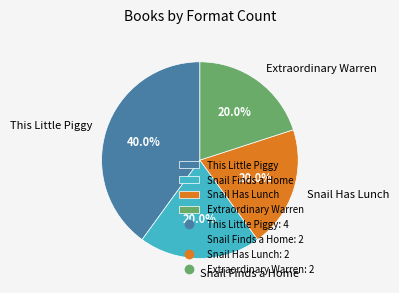

Is there a majority slice in this chart?

No